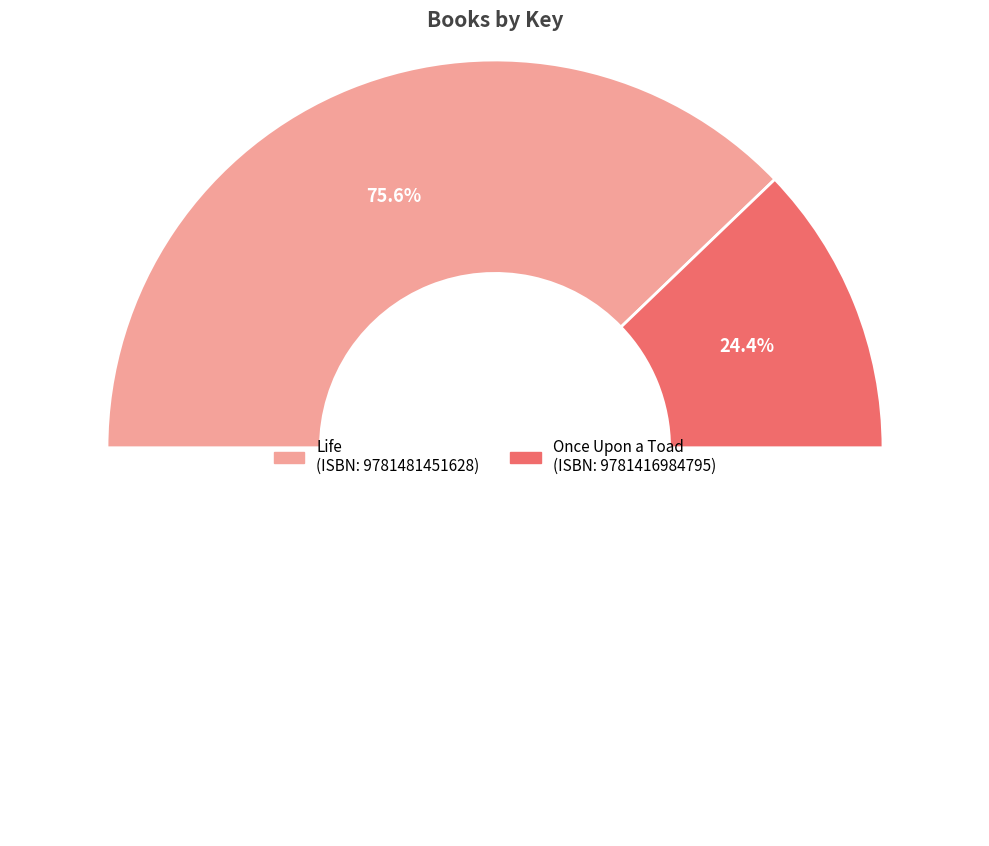

To the nearest percent, what portion does 9781416984795 represent?

24%